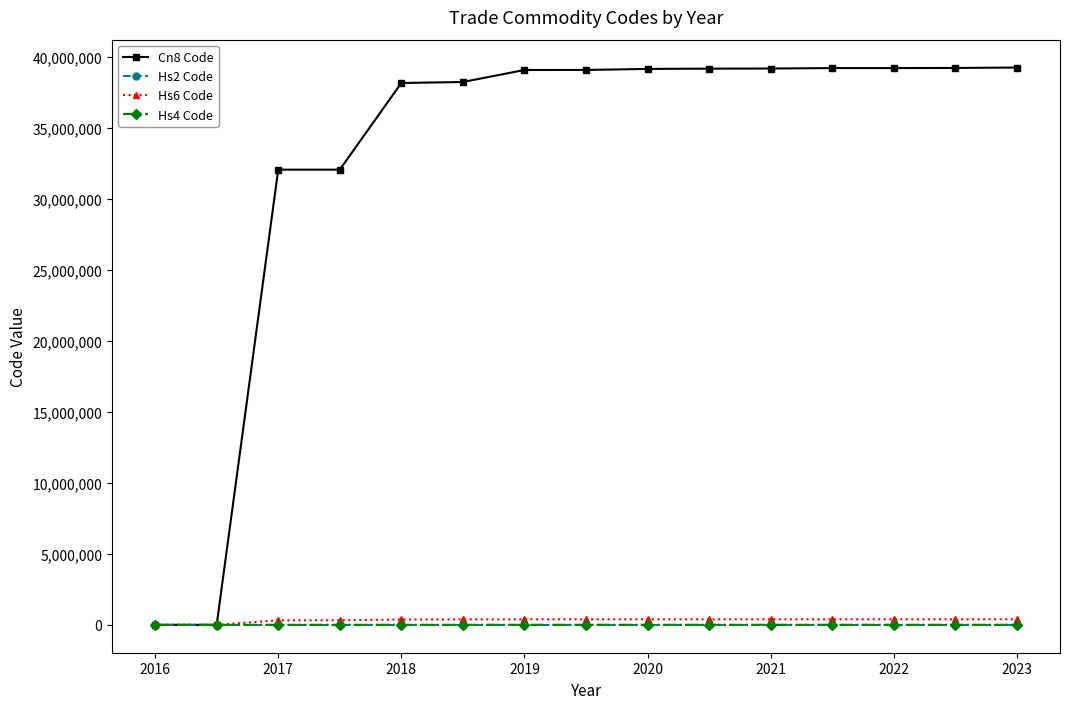

At how many categories does at least one series exceed 37295938?

11